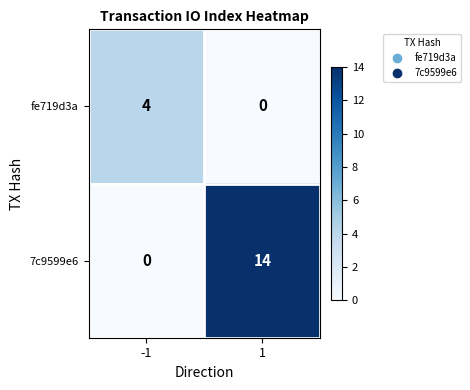

Reading left to right, extract all data points from this chart.

fe719d3a: -1=4	1=0
7c9599e6: -1=0	1=14